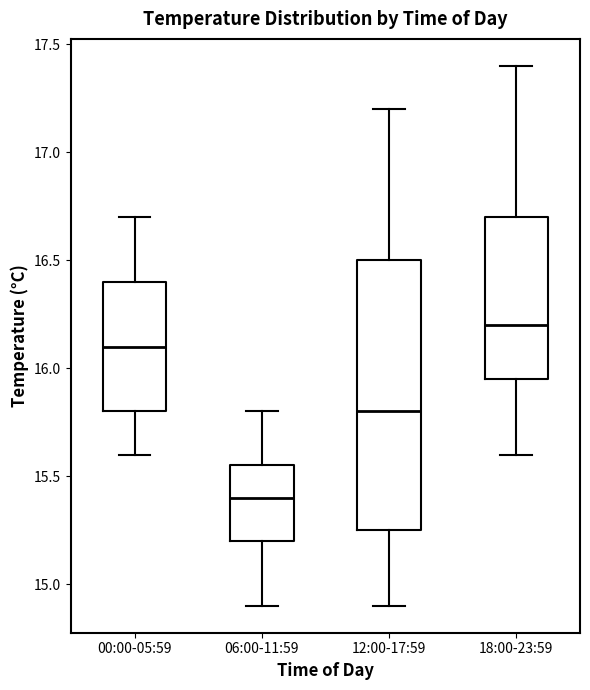

Where is the lower edge of the box for 18:00-23:59 on the y-axis? The values are not printed on the chart, so give them approximately, as read against the axis.

15.95